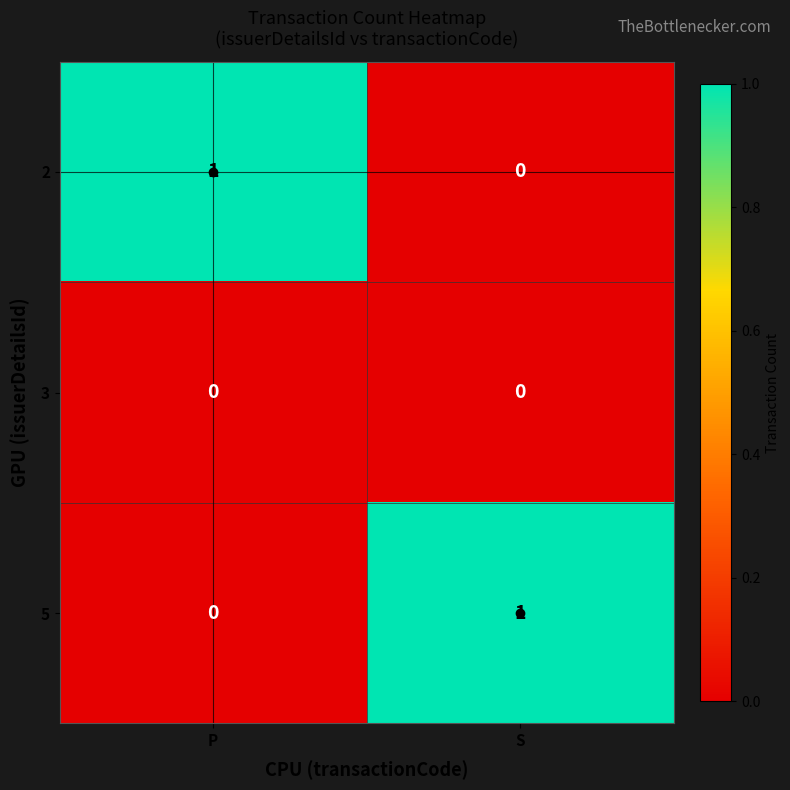

The 5 series shows 0 at P. True or false?

True